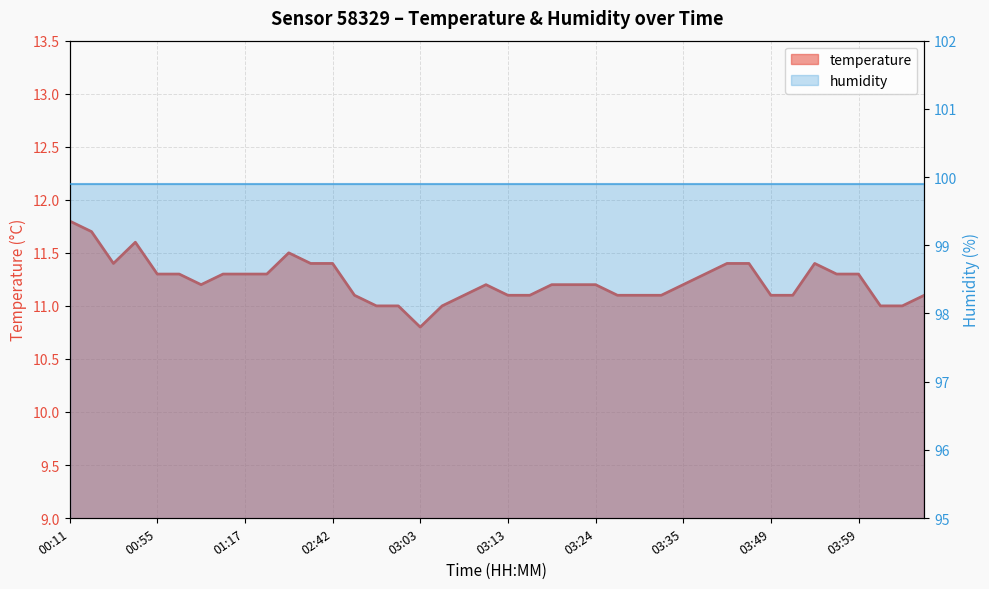

What is the label of the 22nd point from the left?

03:16